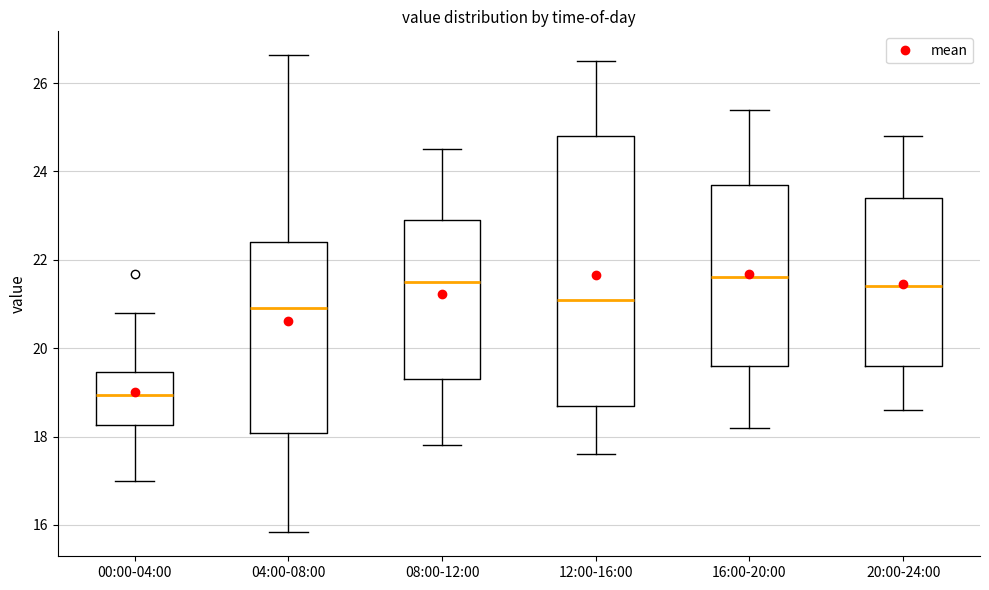

Reading left to right, transcribe this box plot: for each box, give where its median line is, the range the box spans, and where its two whiskers end, as read against the y-axis. The values are not printed on the chart, so give them approximately, as read against the axis.

00:00-04:00: median 19.0, box 18.2 to 19.4, whiskers 17.0 to 20.8
04:00-08:00: median 21.0, box 18.0 to 22.4, whiskers 15.8 to 26.6
08:00-12:00: median 21.6, box 19.4 to 23.0, whiskers 17.8 to 24.6
12:00-16:00: median 21.2, box 18.8 to 24.8, whiskers 17.6 to 26.6
16:00-20:00: median 21.6, box 19.6 to 23.8, whiskers 18.2 to 25.4
20:00-24:00: median 21.4, box 19.6 to 23.4, whiskers 18.6 to 24.8